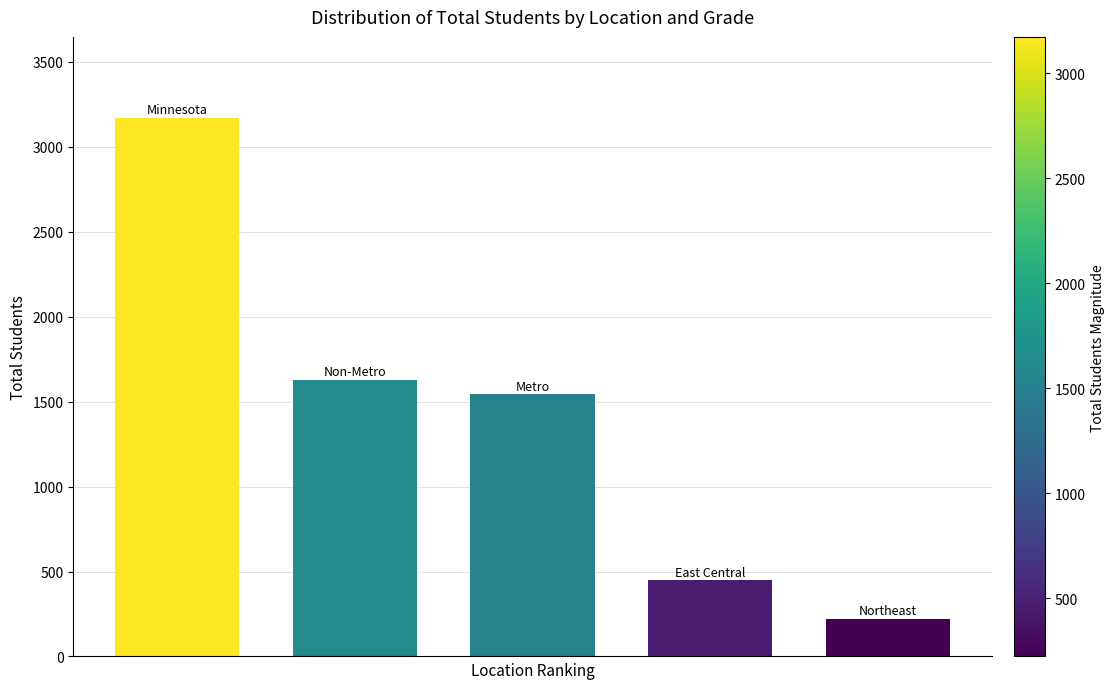

Count the number of data series in this chart.

1